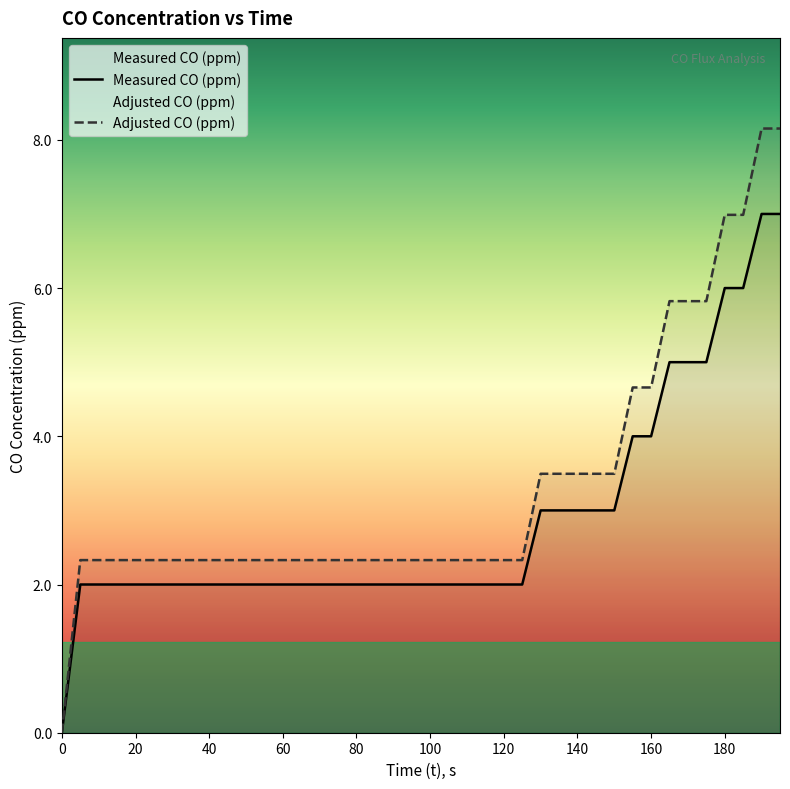

True or false: Measured CO (ppm) and Adjusted CO (ppm) intersect in this chart.

False